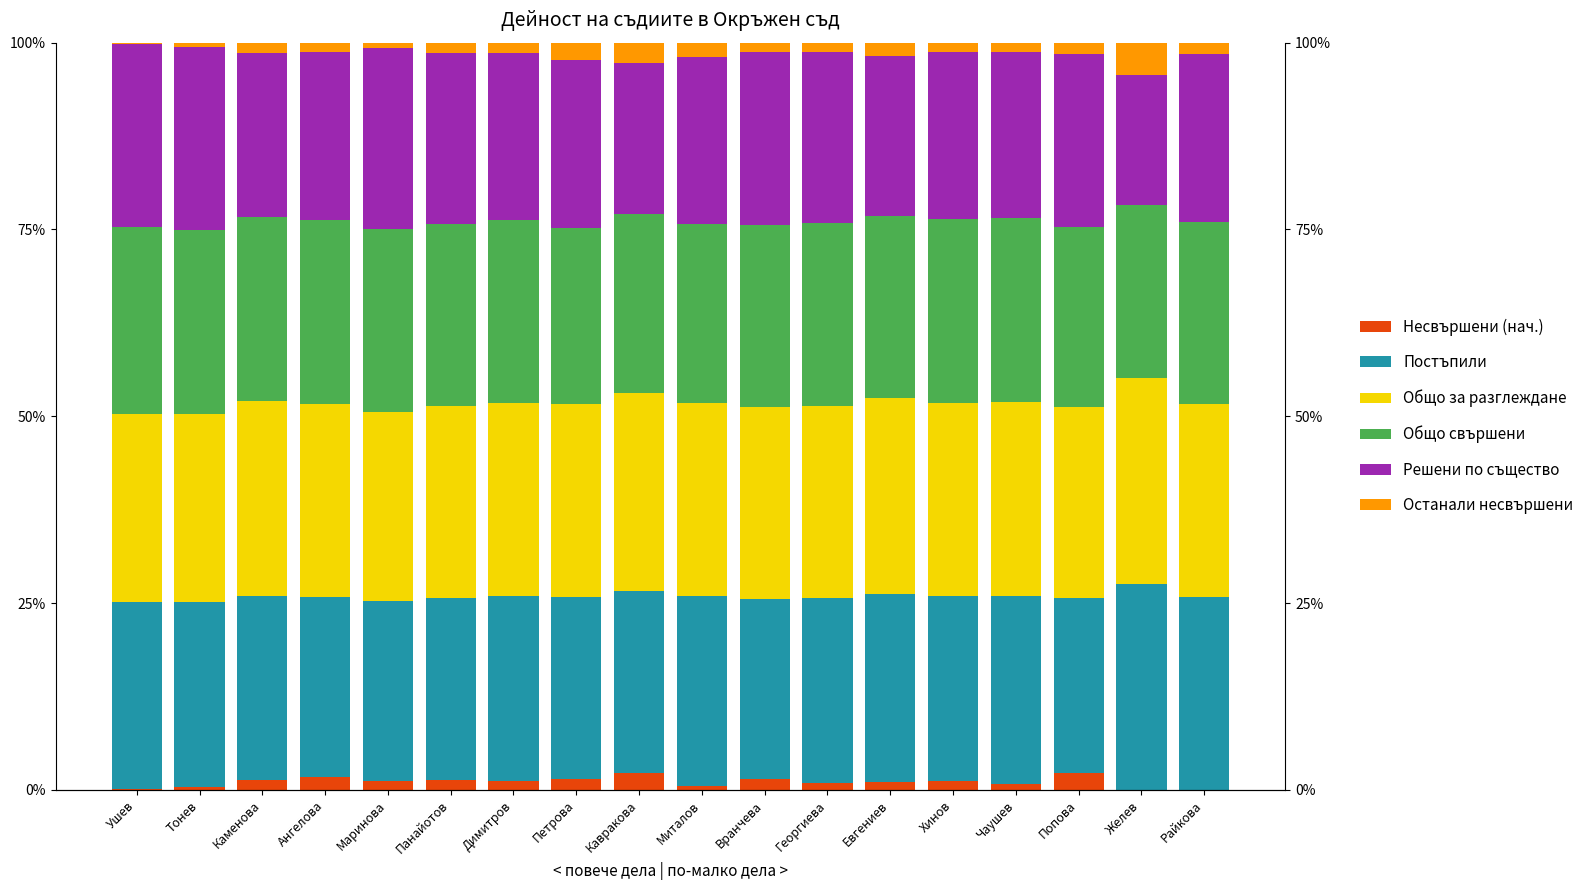

How many data points in Останали несвършени are above 1?

15